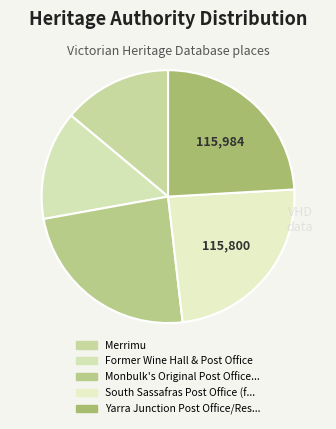

Count the number of slices in the pie.

5